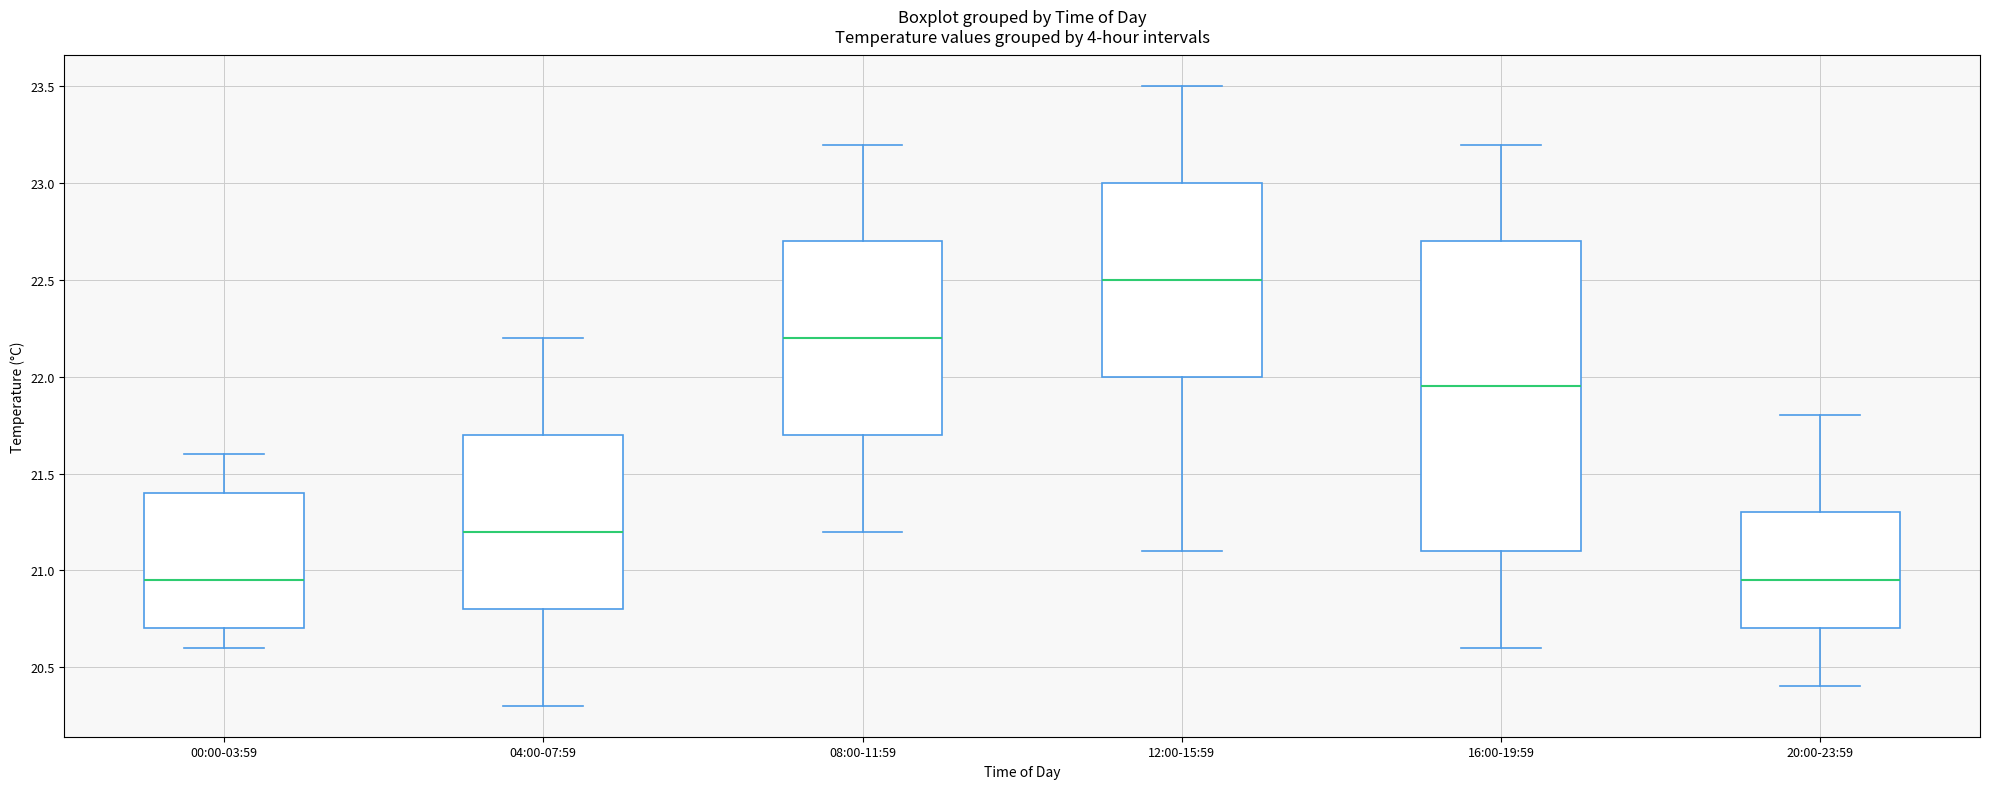

Reading left to right, transcribe this box plot: for each box, give where its median line is, the range the box spans, and where its two whiskers end, as read against the y-axis. The values are not printed on the chart, so give them approximately, as read against the axis.

00:00-03:59: median 20.95, box 20.70 to 21.40, whiskers 20.60 to 21.60
04:00-07:59: median 21.20, box 20.80 to 21.70, whiskers 20.30 to 22.20
08:00-11:59: median 22.20, box 21.70 to 22.70, whiskers 21.20 to 23.20
12:00-15:59: median 22.50, box 22.00 to 23.00, whiskers 21.10 to 23.50
16:00-19:59: median 21.95, box 21.10 to 22.70, whiskers 20.60 to 23.20
20:00-23:59: median 20.95, box 20.70 to 21.30, whiskers 20.40 to 21.80